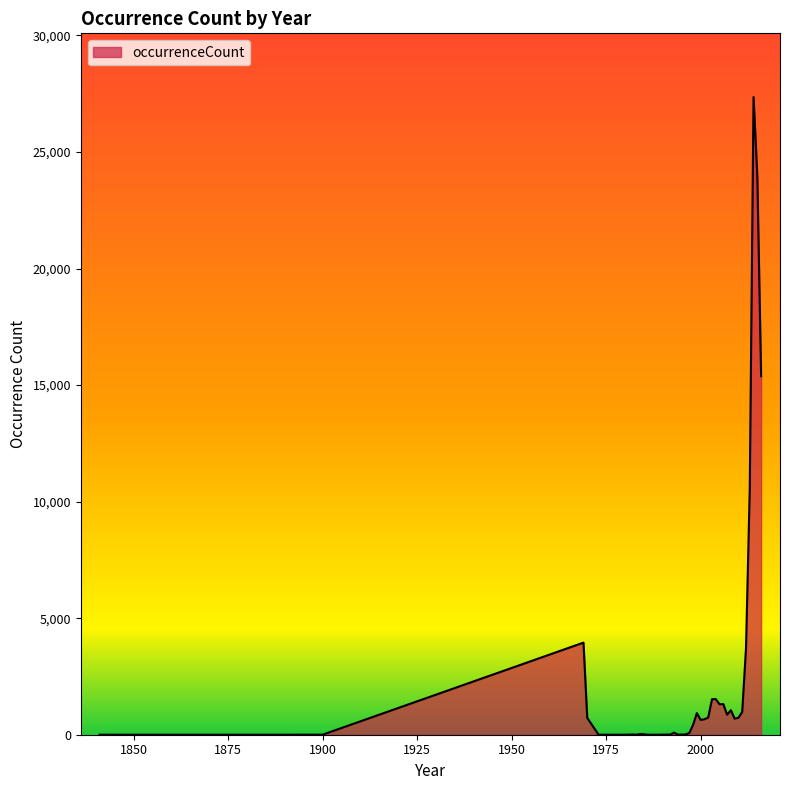

How many lines are shown in the chart?

1